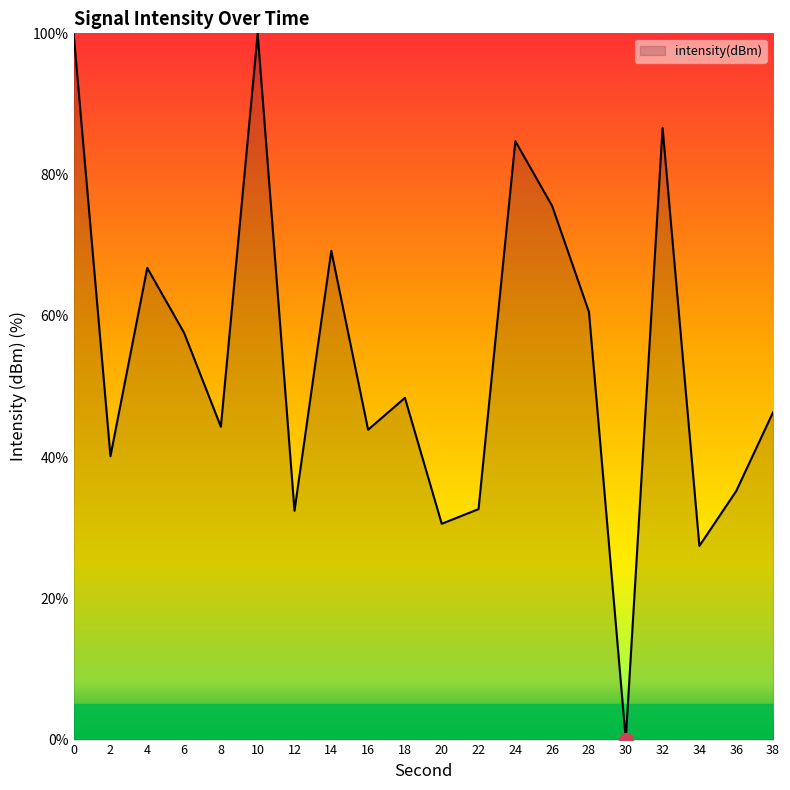

What is the greatest value displayed?

100.0